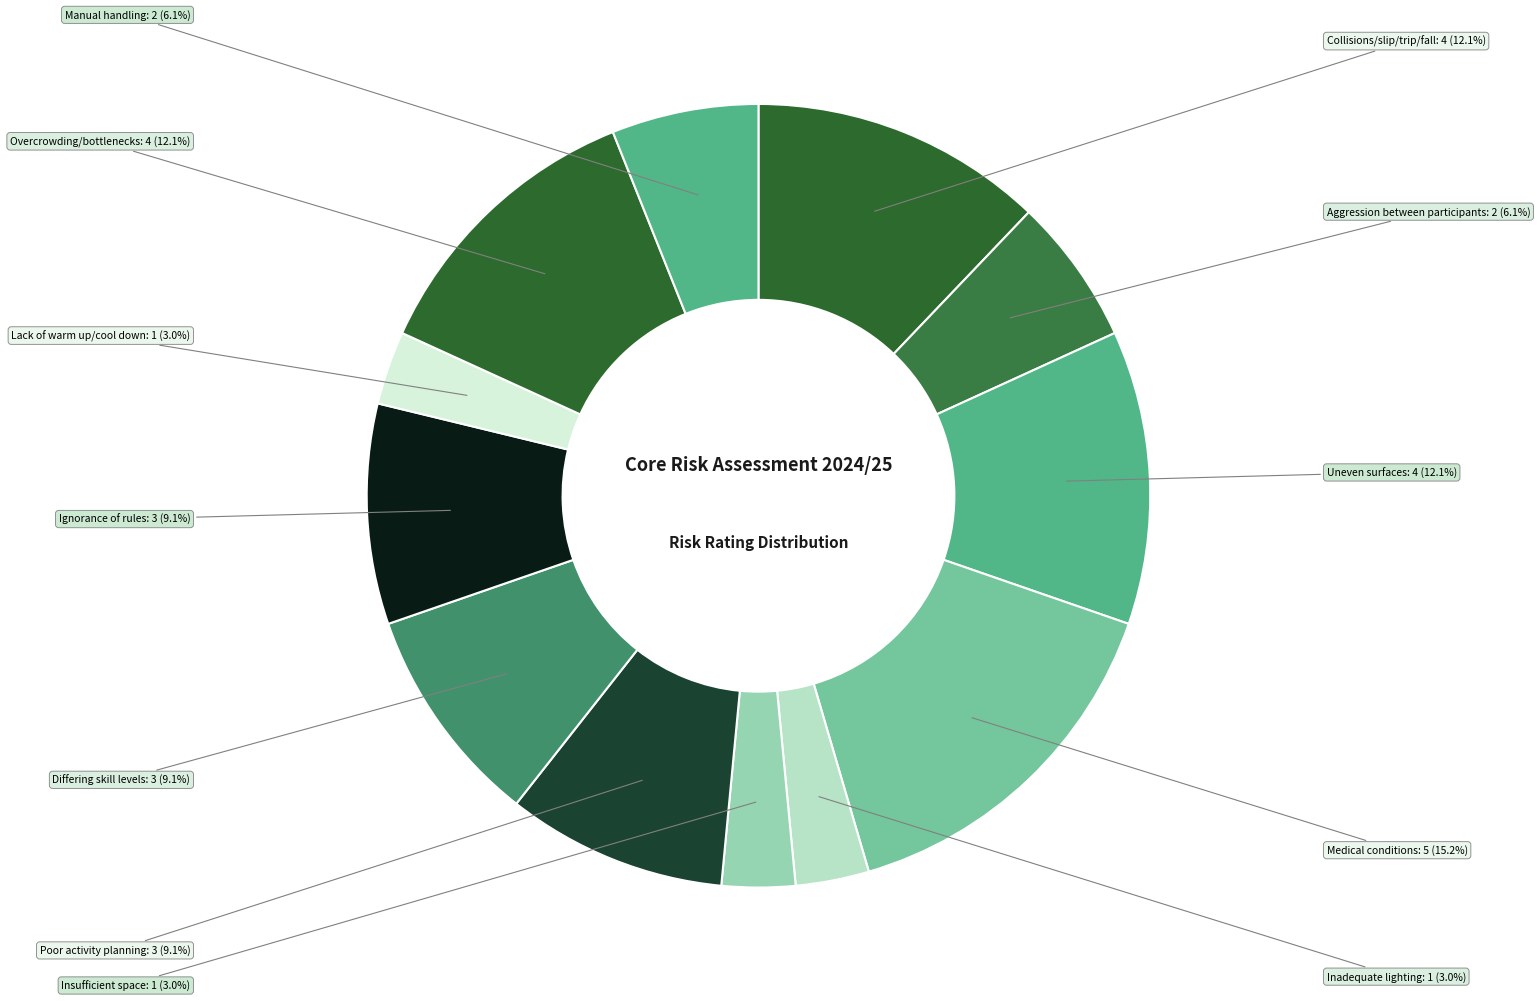

Count the number of slices in the pie.

12